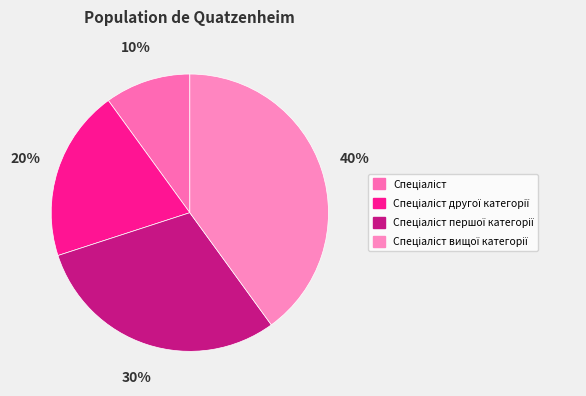

To the nearest percent, what is the average slice percentage?

25%